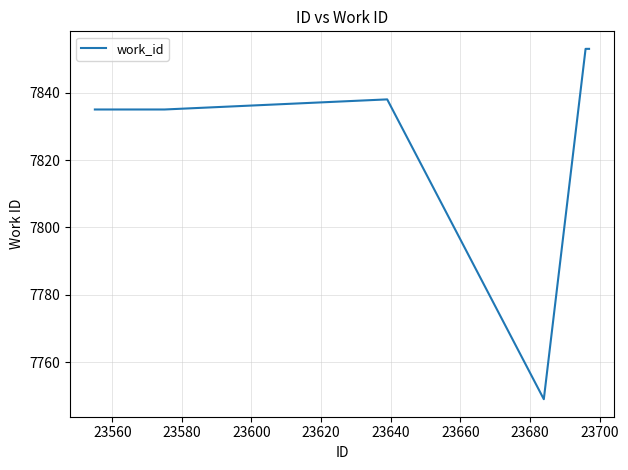

True or false: there are more than 0 points higher than both neighbors.

True